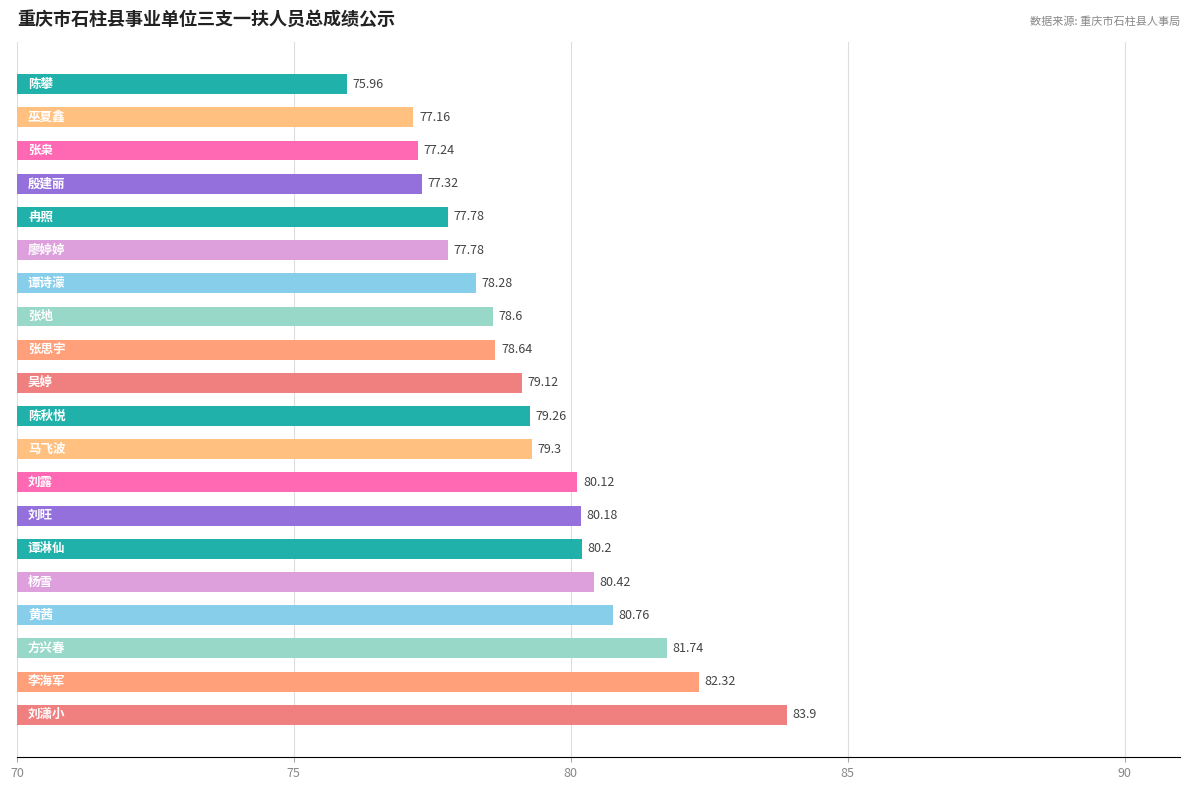

What is the average value?

79.3